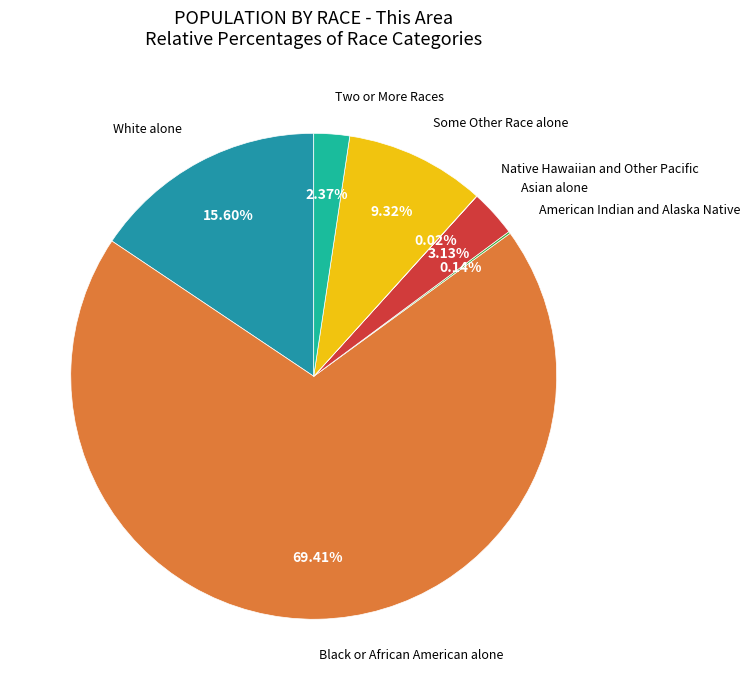

Do White alone and Some Other Race alone together represent more than half of the pie?

No